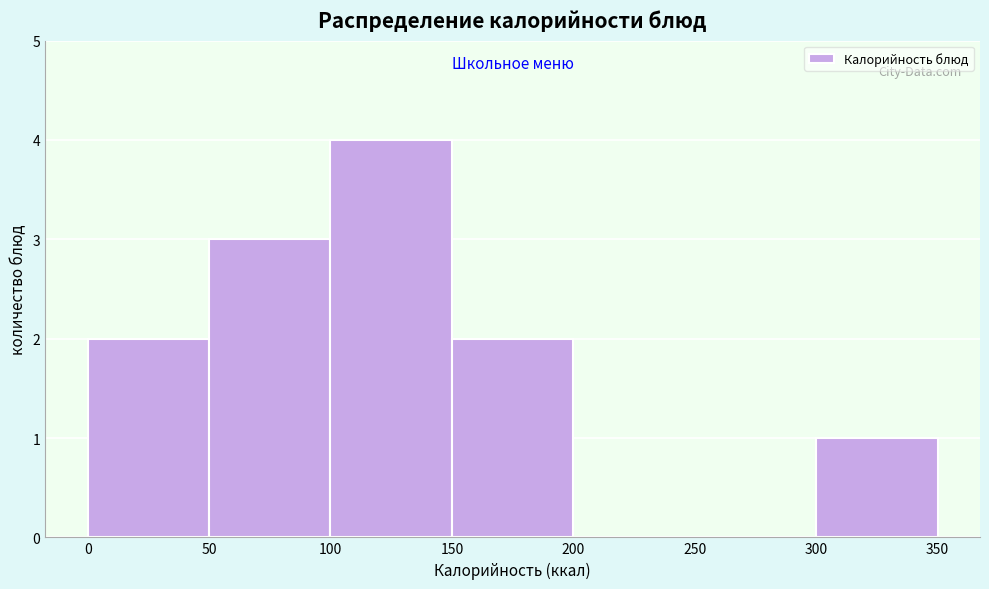

Which range on the x-axis has the tallest bar?

100 to 150